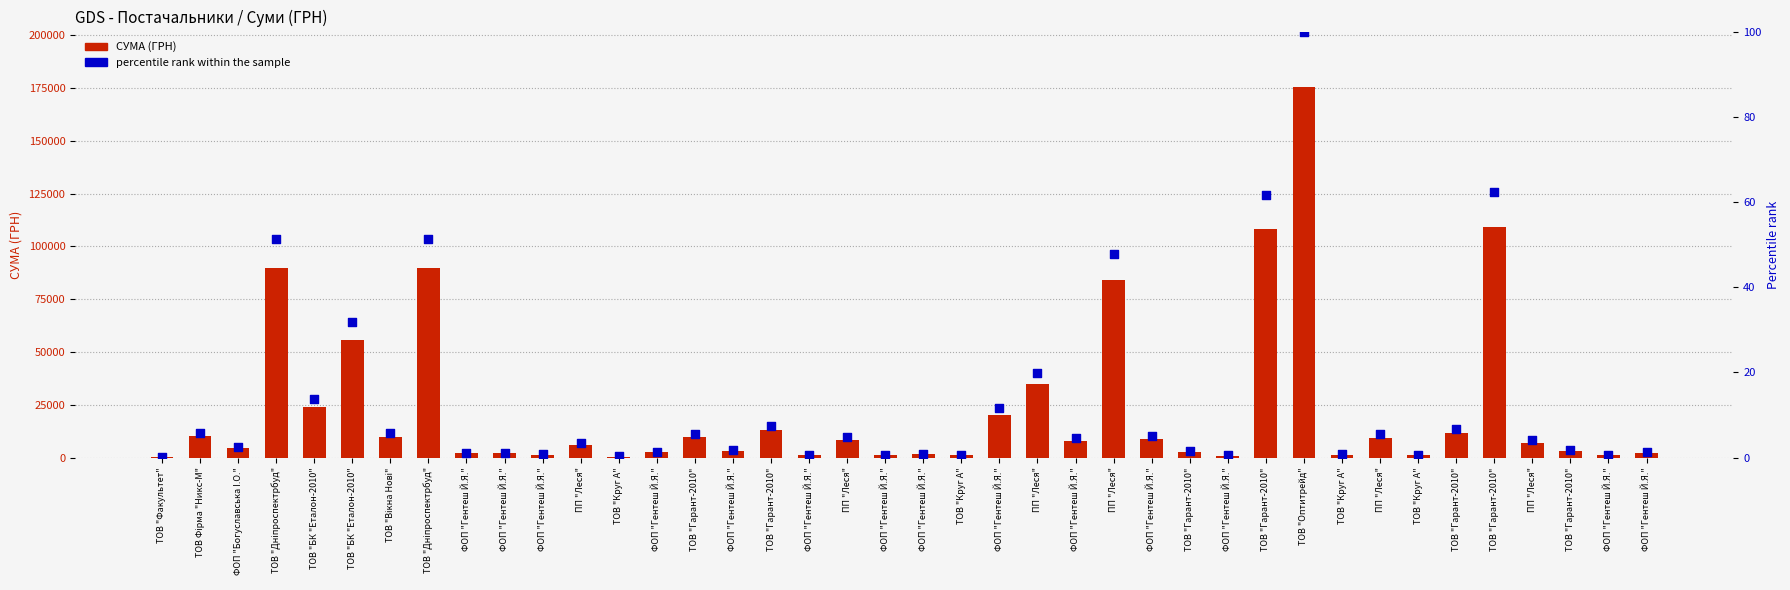

Is the value of percentile rank within the sample at ТОВ "Дніпроспектрбуд" greater than the value of СУМА (ГРН) at ФОП "Гентеш Й.Я."?

No